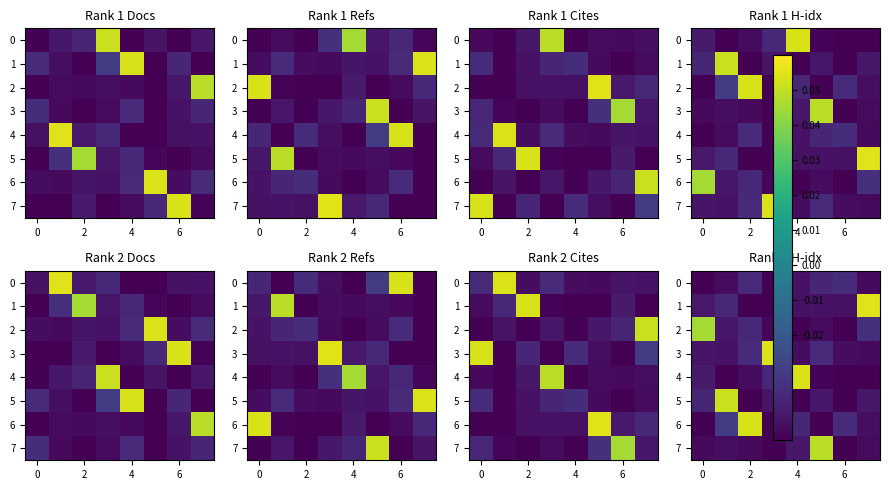

Which label corresponds to the smallest value in the chart?

4